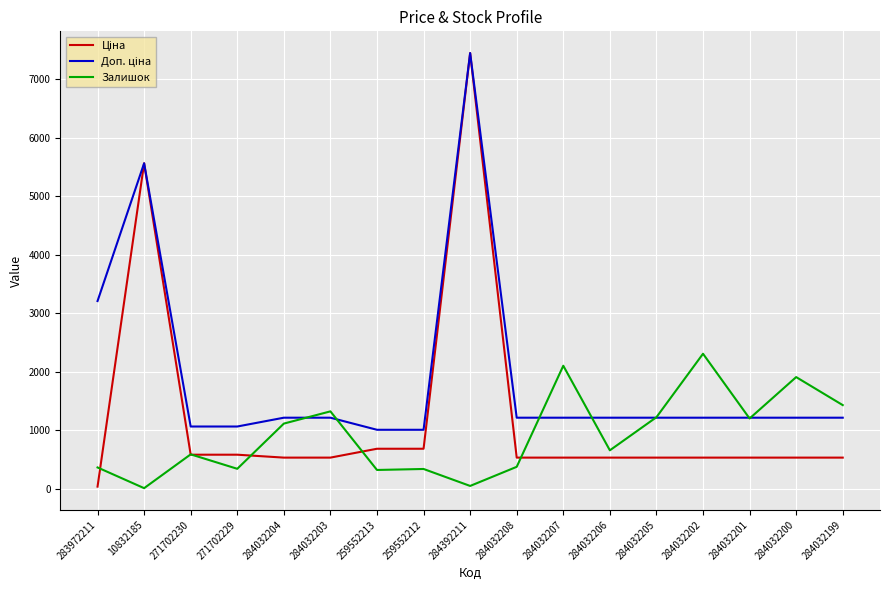

Between 284032202 and 284032201, which series saw the biggest shift?

Залишок